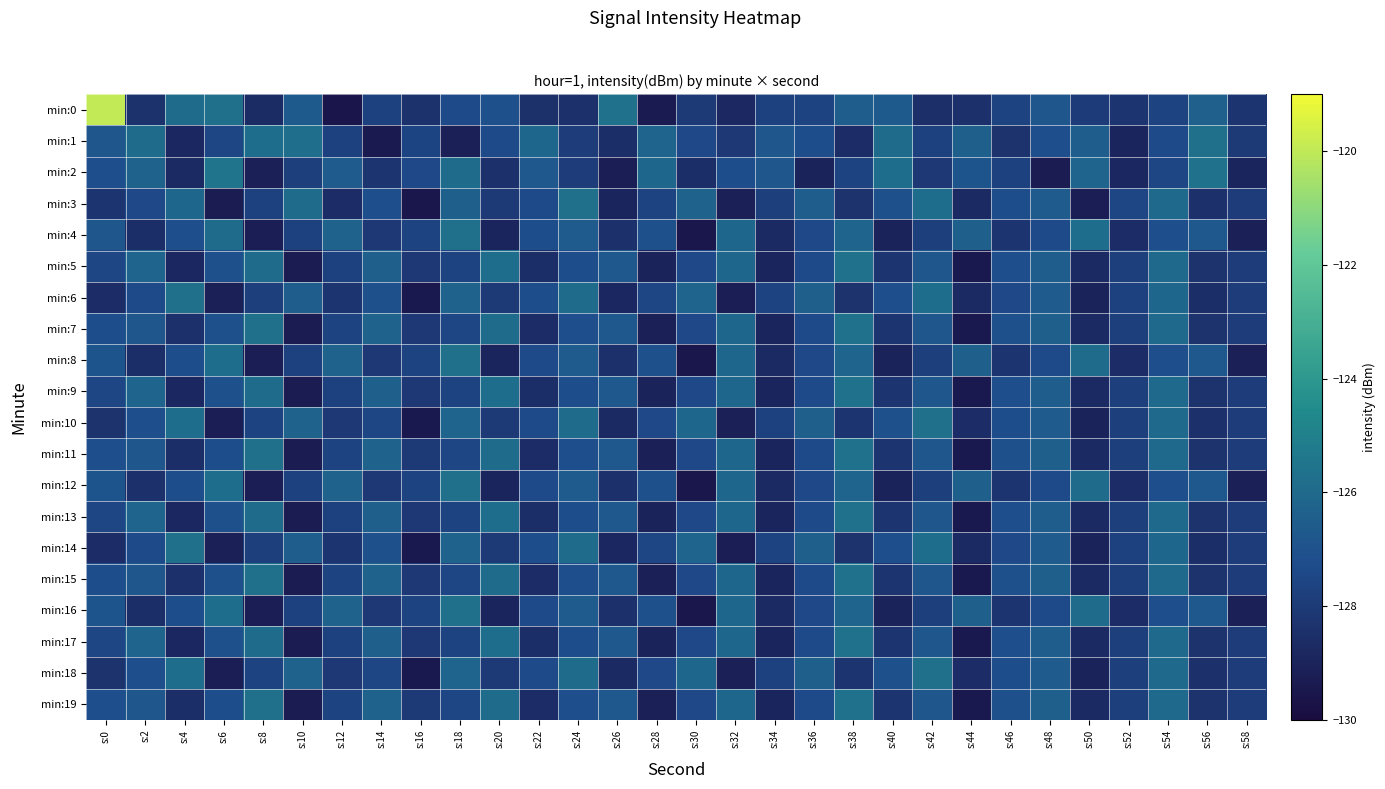

At how many categories does at least one series exceed -125?

1